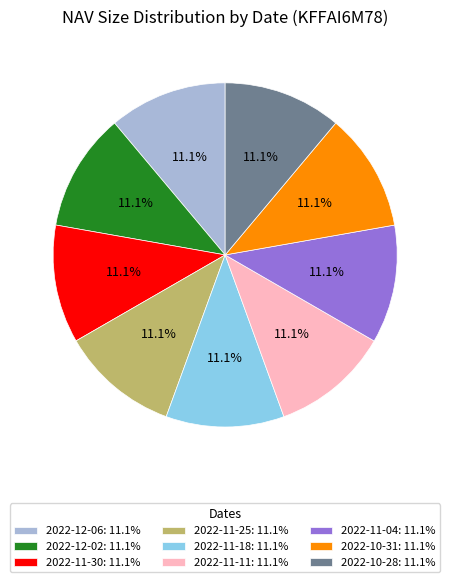

Is there a majority slice in this chart?

No